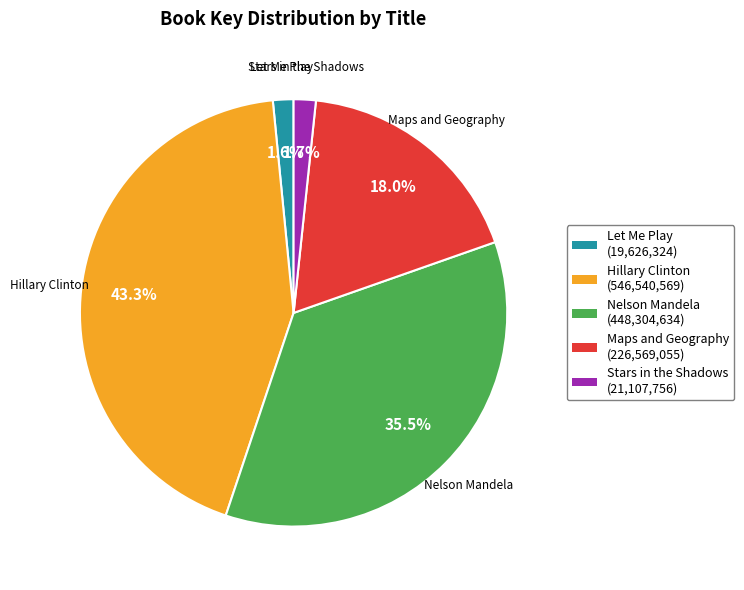

How many segments does this pie chart have?

5